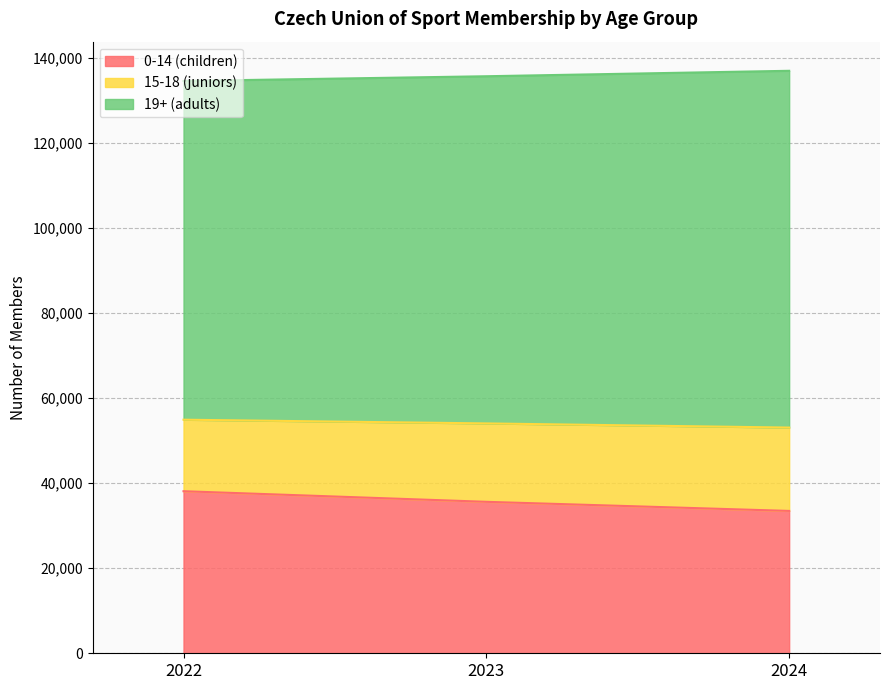

What is the highest value of the 0-14 (children) series?

38093